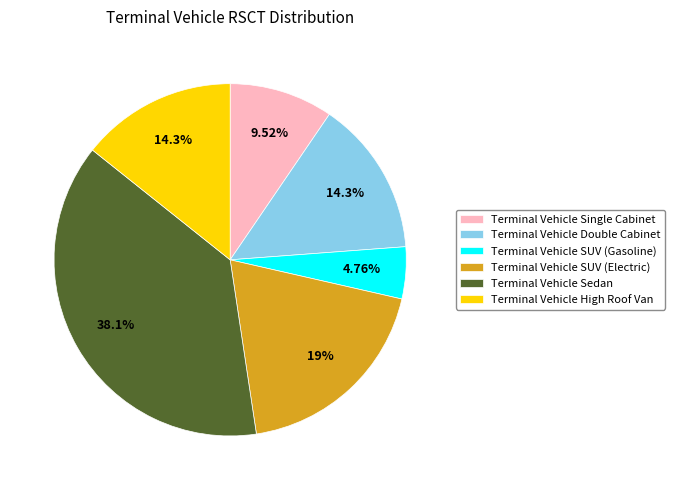

True or false: Terminal Vehicle Double Cabinet accounts for 14% of the total.

True